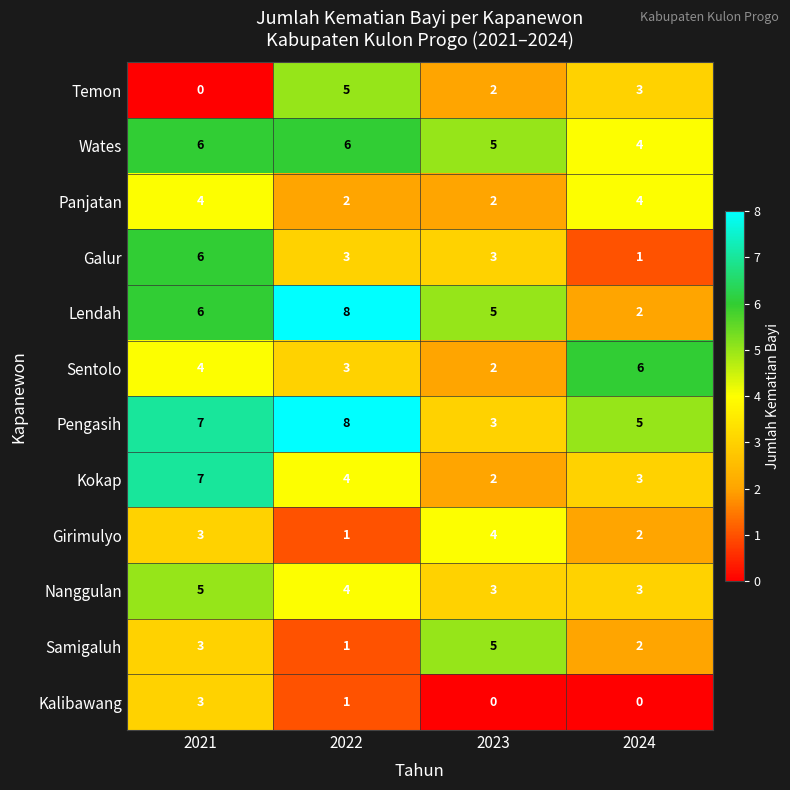

How many Kokap values are between 3 and 7?

3